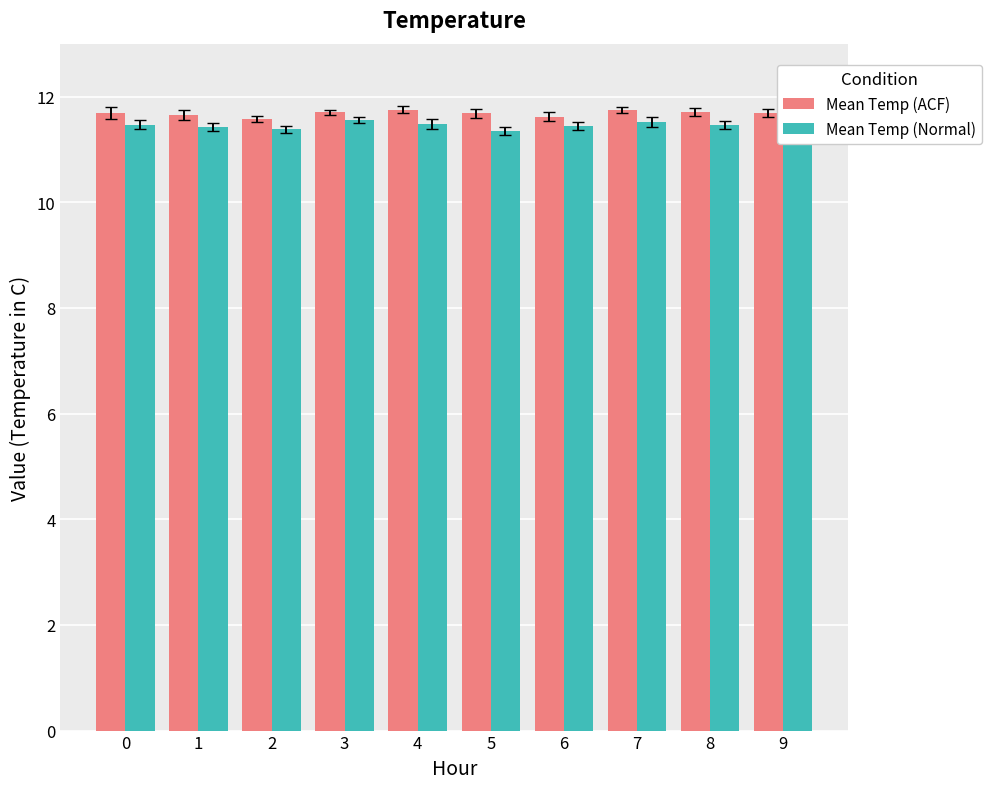

Count the Mean Temp (Normal) values in the range 11 to 12.

10